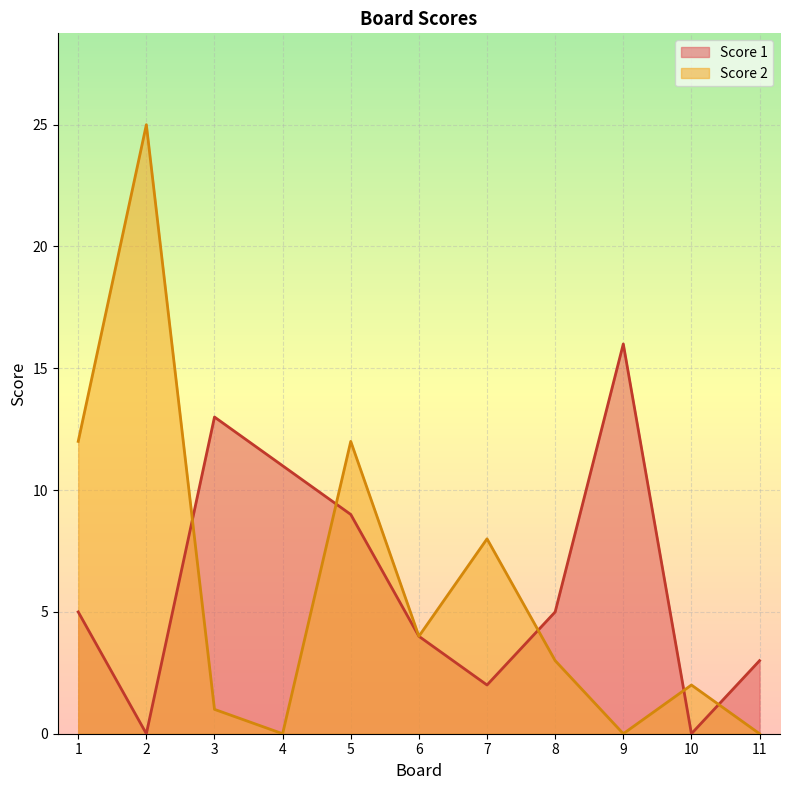

List the series in order of their peak value, highest first.

Score 2, Score 1